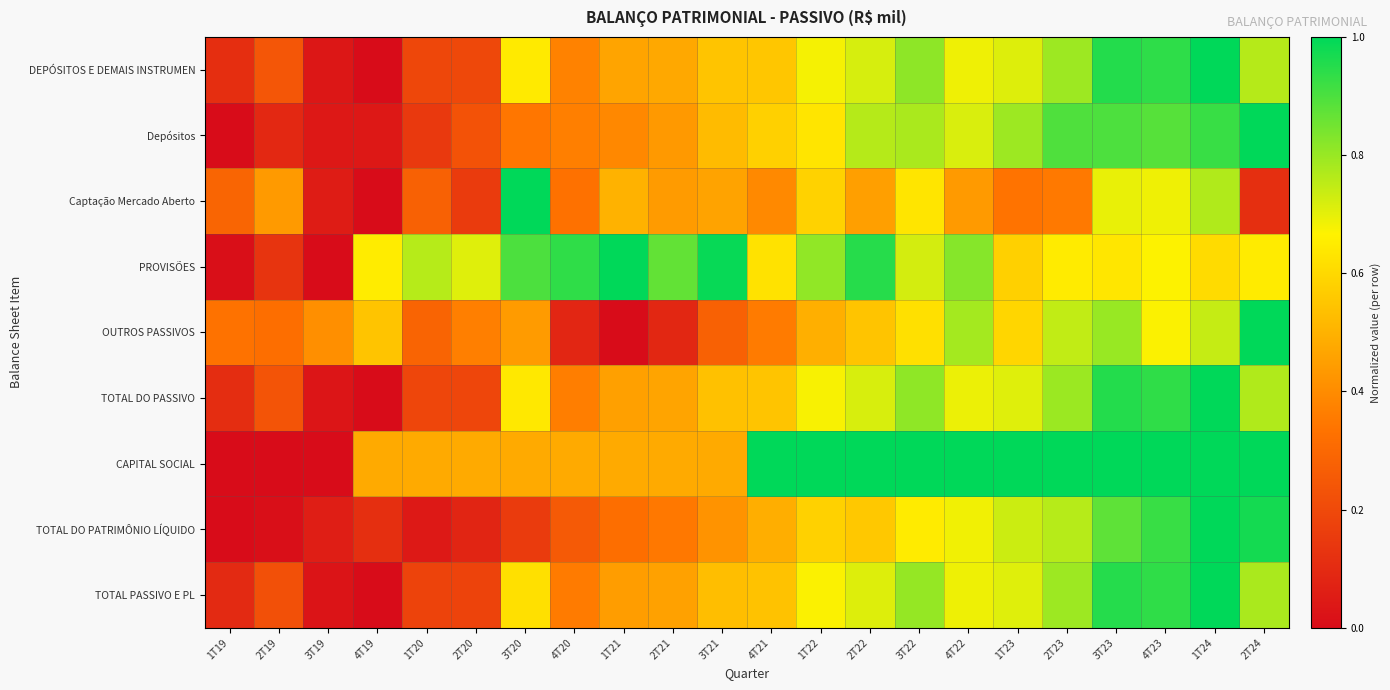

Between 1T19 and 4T20, which is larger?

4T20